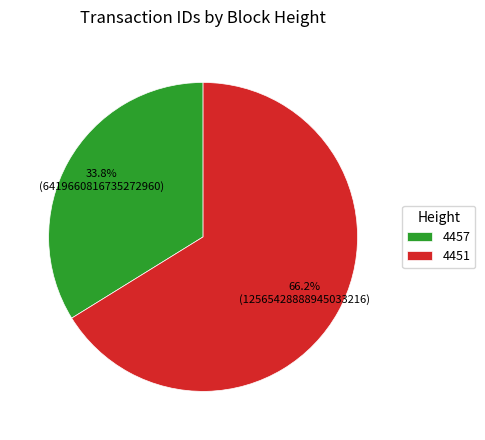

Is there any slice that represents more than half of the pie?

Yes